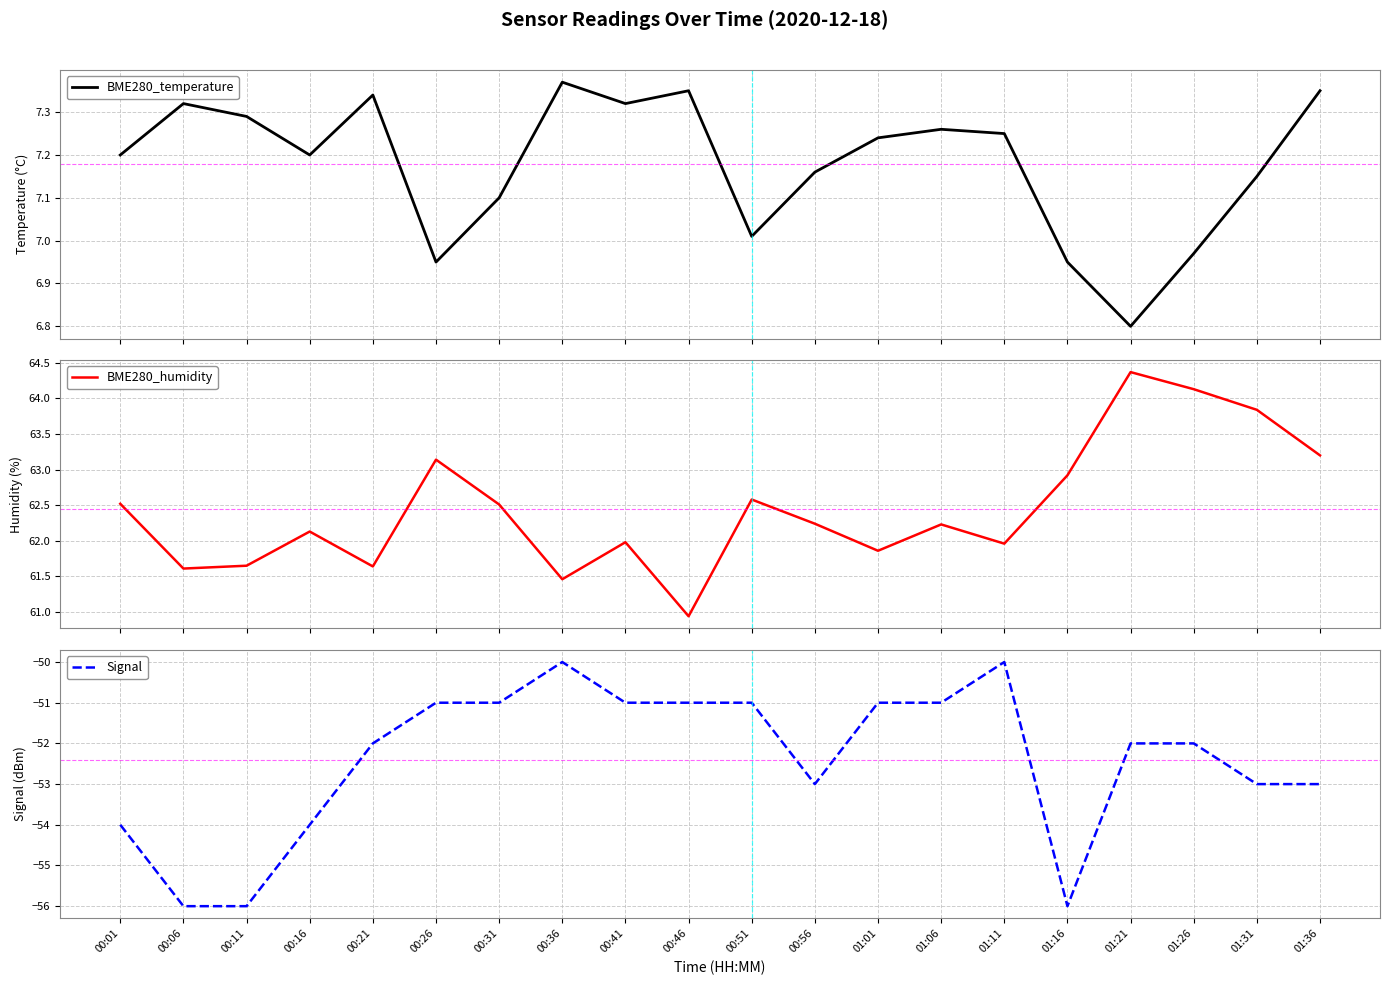

Which category has the lowest value across all series?

00:06